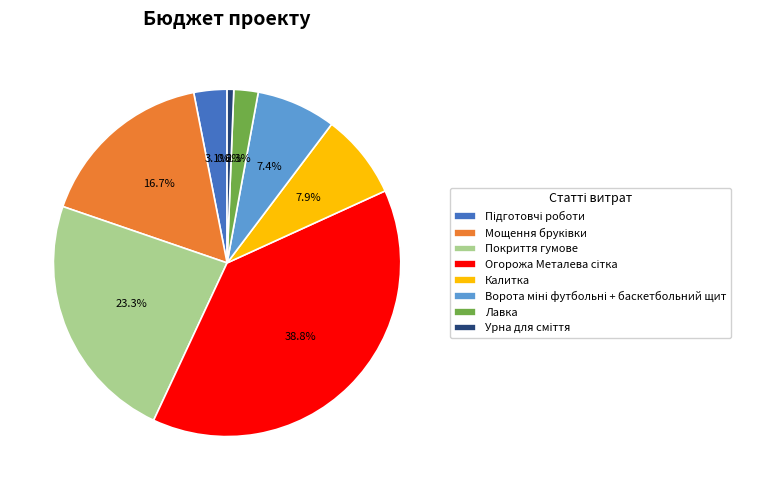

What is the ratio of the value at Калитка to the value at Покриття гумове?

0.3